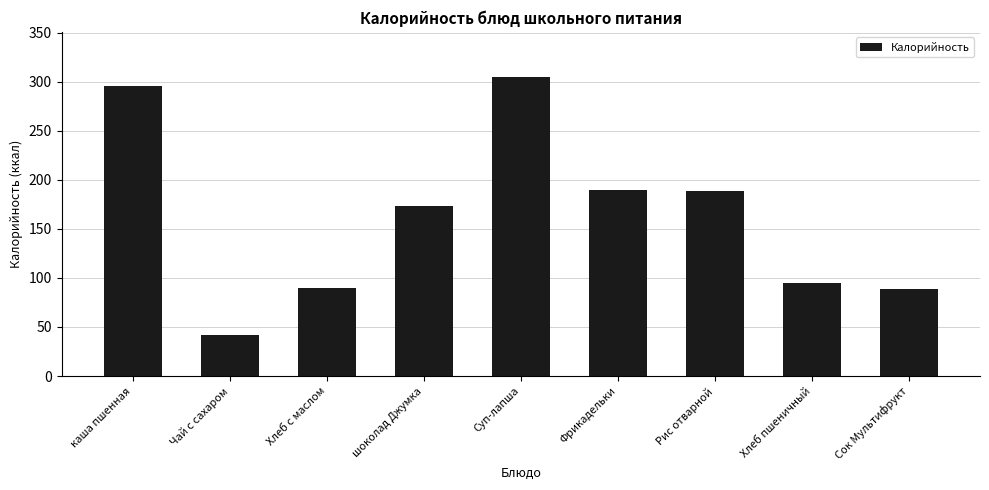

What is the smallest value displayed?

41.7